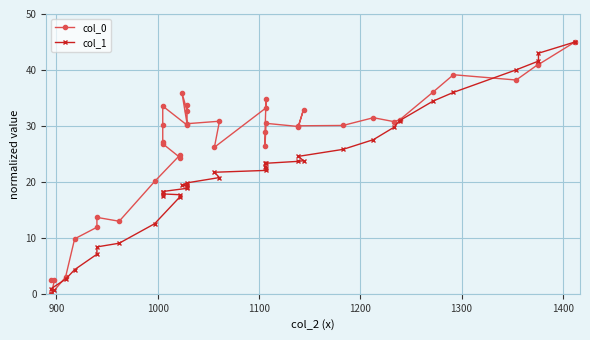

What are all the series names shown in the legend?

col_0, col_1